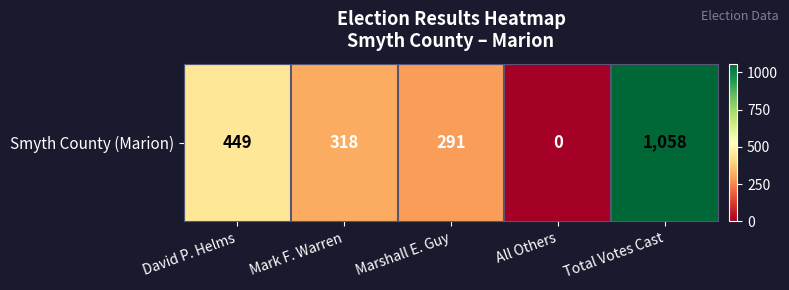

Rank the categories by value from highest to lowest.

Total Votes Cast, David P. Helms, Mark F. Warren, Marshall E. Guy, All Others